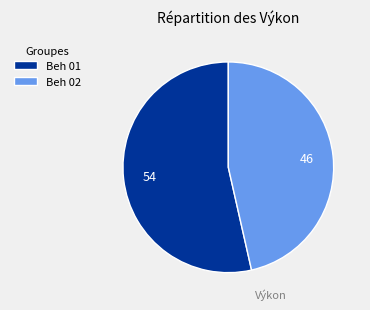

What is the ratio of the value at Beh 01 to the value at Beh 02?

1.2